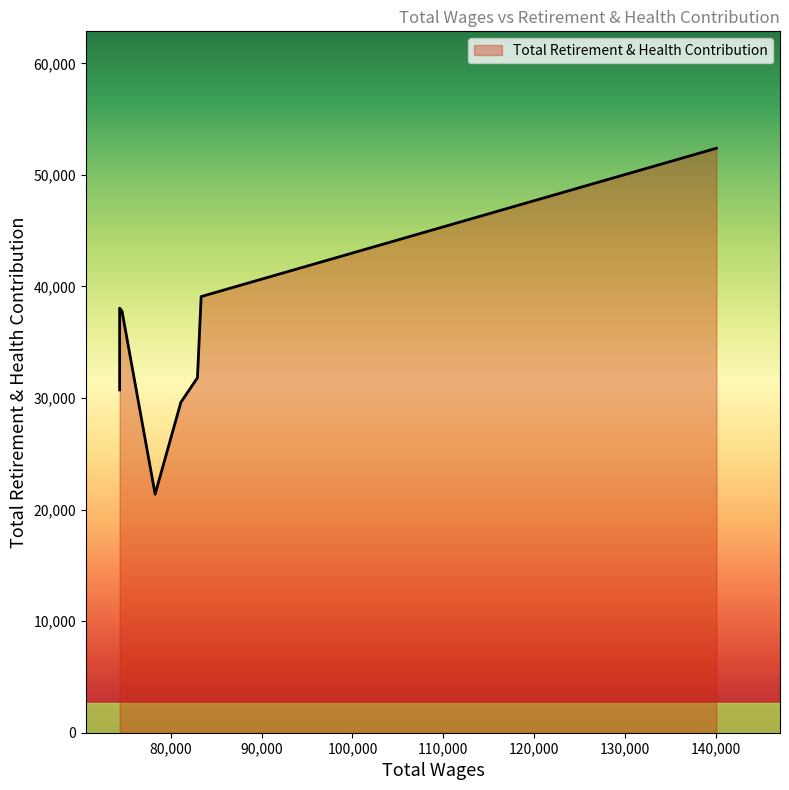

Rank the categories by value from lowest to highest.

78257.0, 81095.0, 74349.0, 82920.0, 74611.0, 74349.0, 83330.0, 140099.0